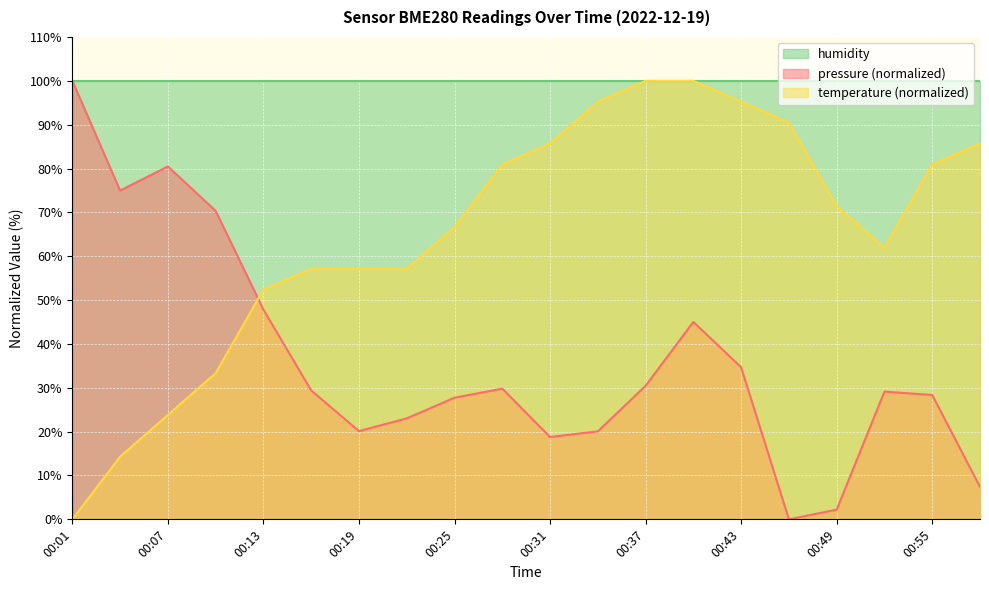

Where does the temperature series first go above 71?

00:28